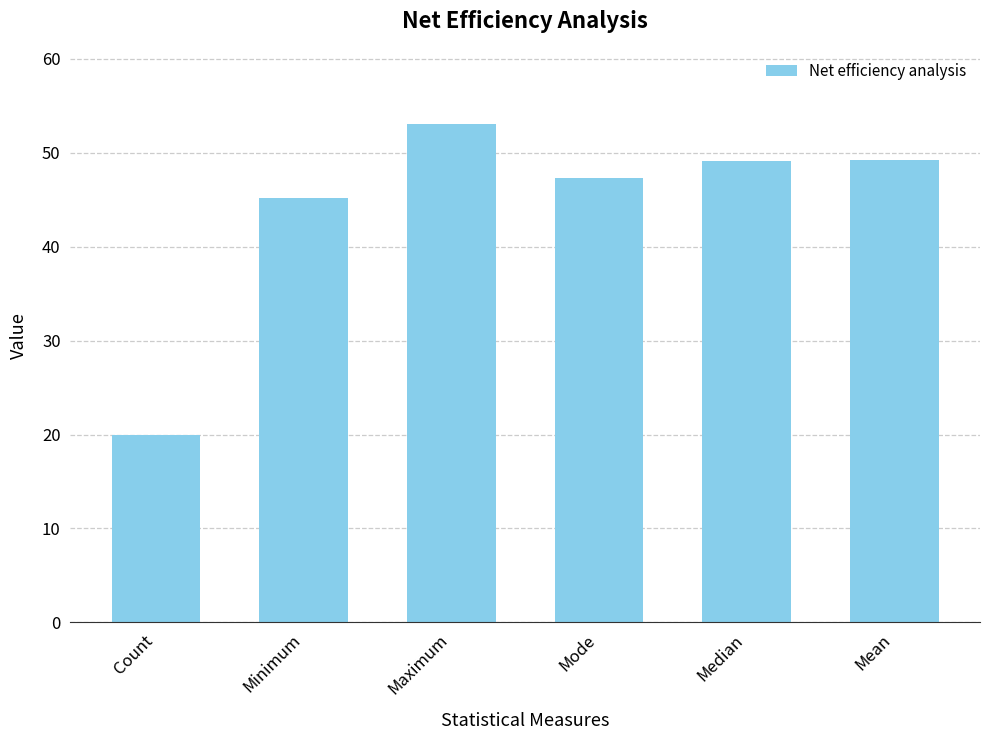

Which category has the highest value across all series?

Maximum